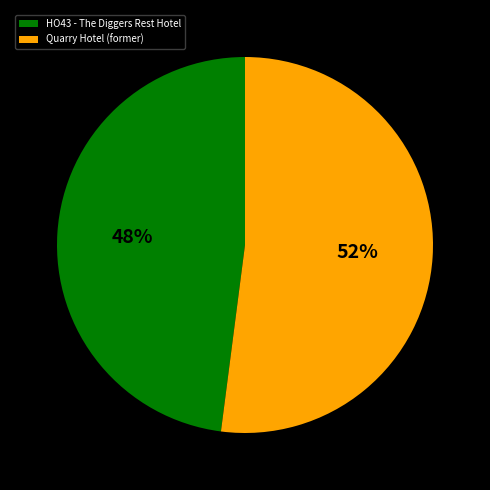

True or false: Quarry Hotel (former) accounts for 64% of the total.

False